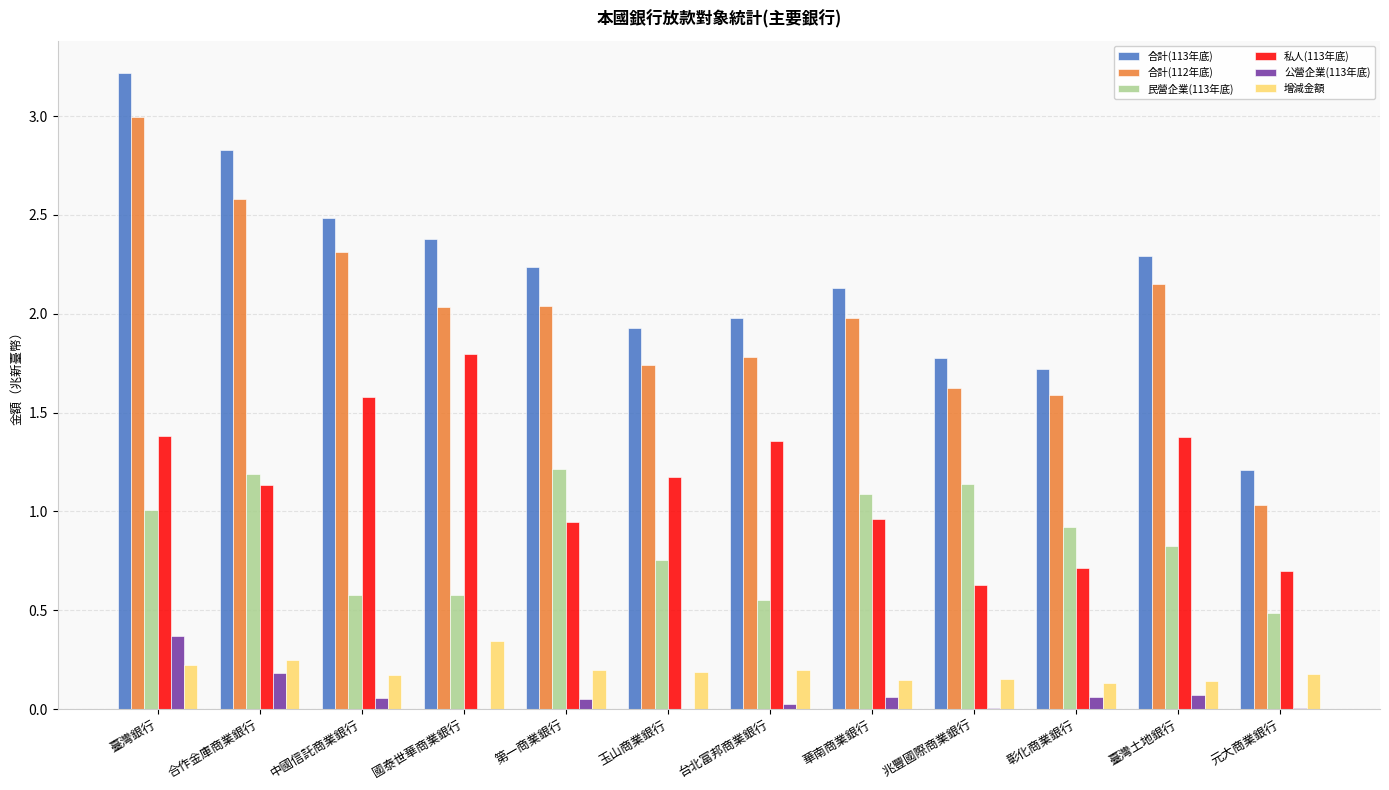

True or false: 合計(112年底) has a value of 0.7 at 兆豐國際商業銀行.

False